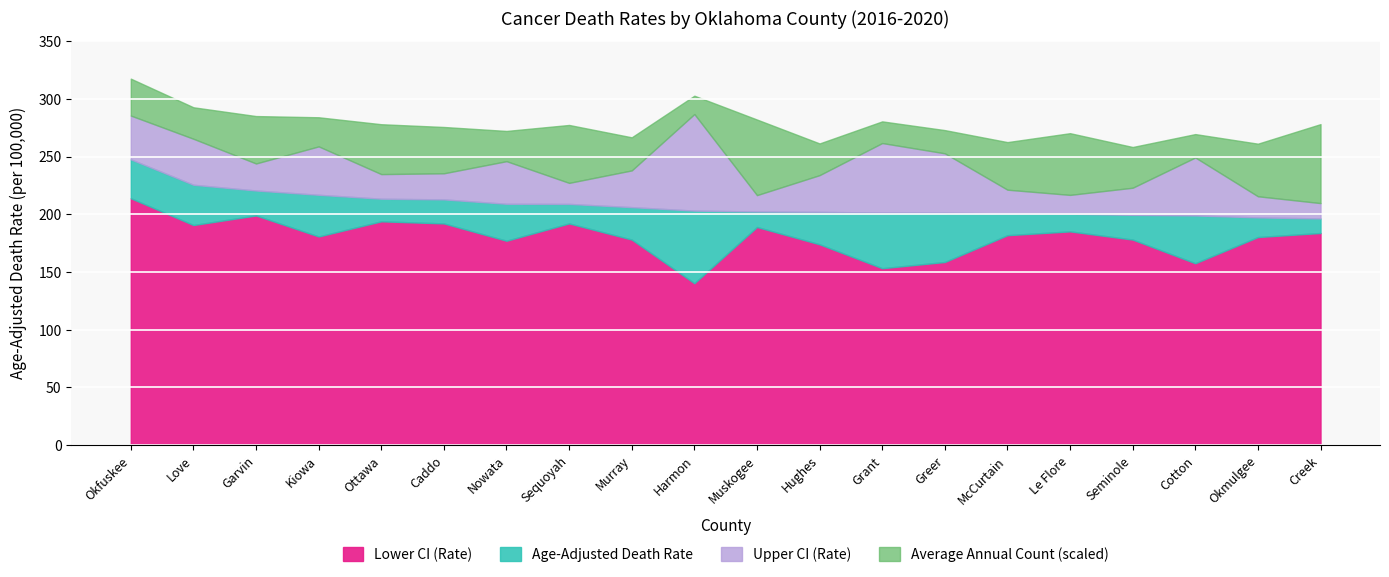

What is the value of the Lower CI (Rate) point at the 9th from the left?

178.1